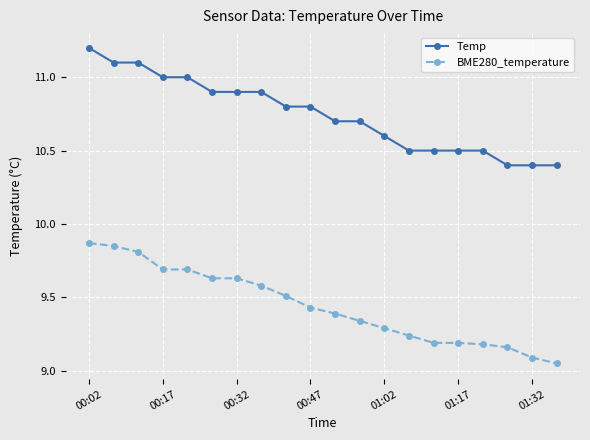

What is the value of the Temp point at the 4th from the left?

11.0